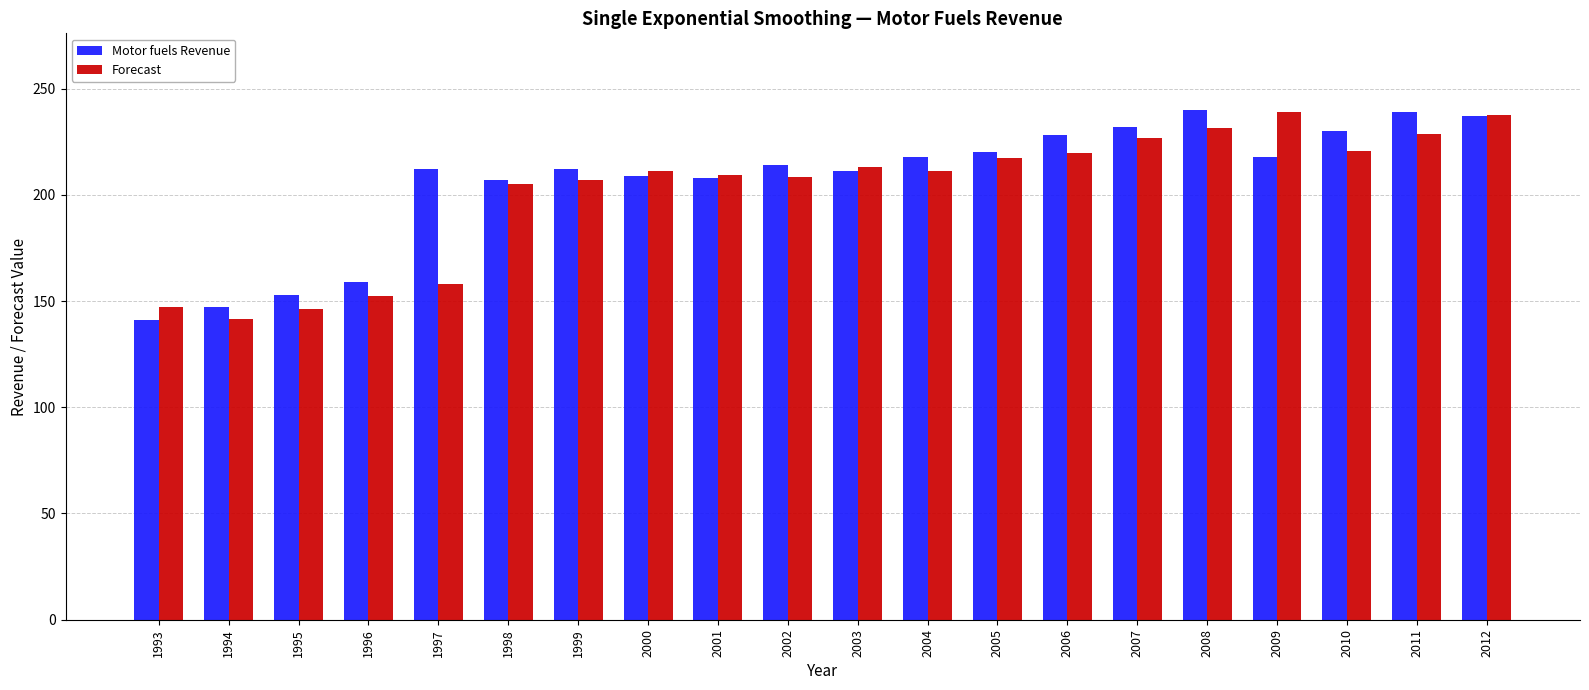

What is the difference between the maximum and minimum values in the Forecast series?

97.2